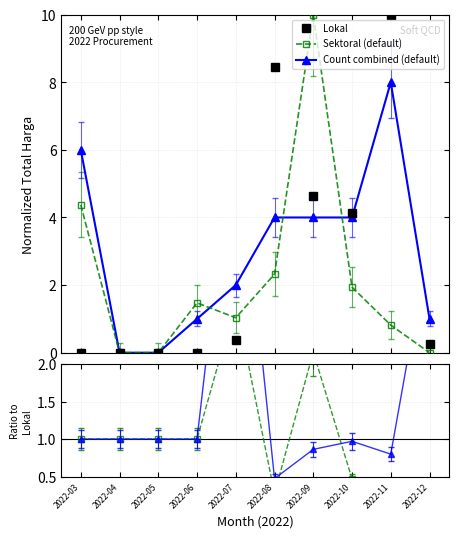

What is the difference between the maximum and minimum values in the Lokal series?

10.0